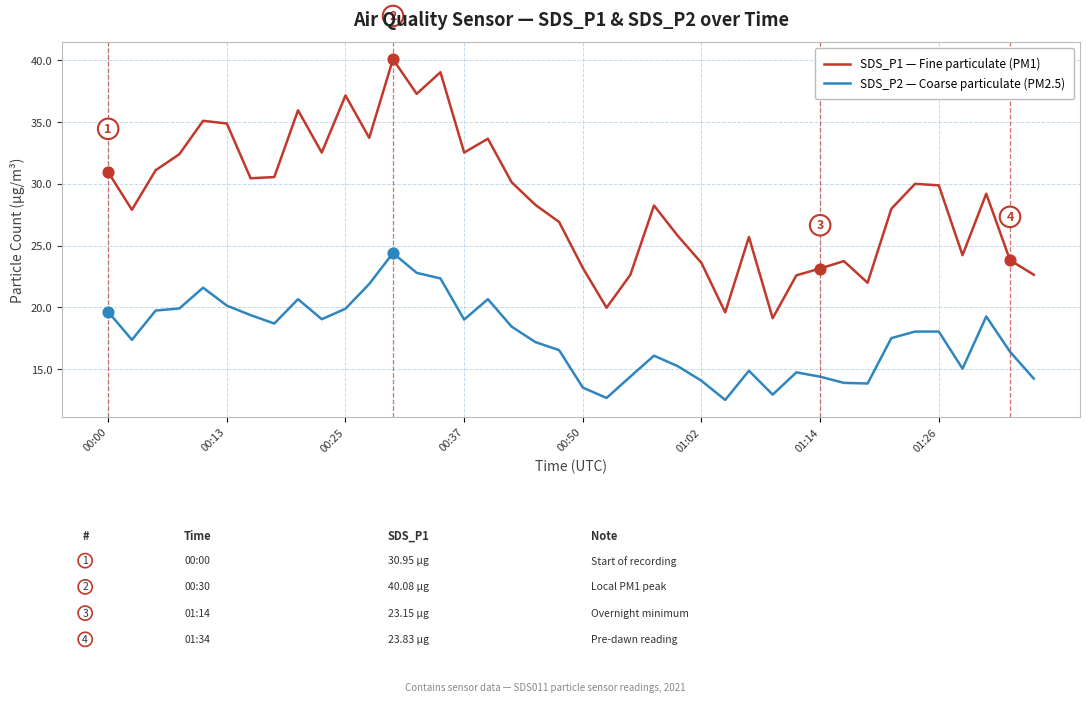

At how many categories does at least one series exceed 37?

4